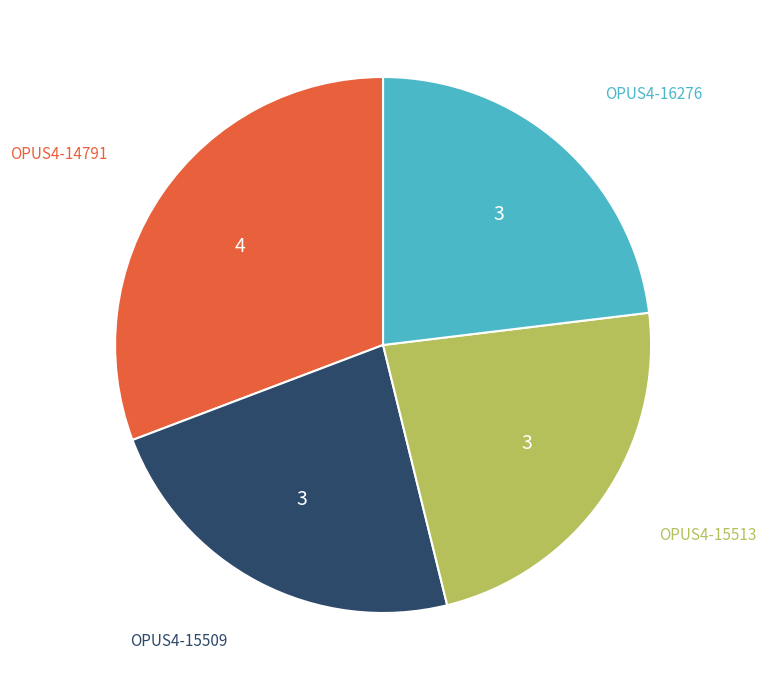

Is there any slice that represents more than half of the pie?

No